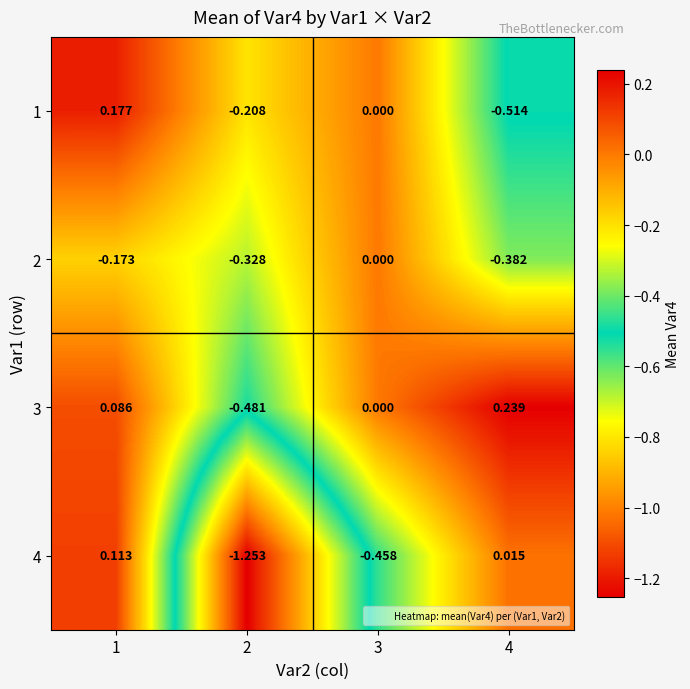

Is the value of 1 at 4 greater than the value of 2 at 3?

No